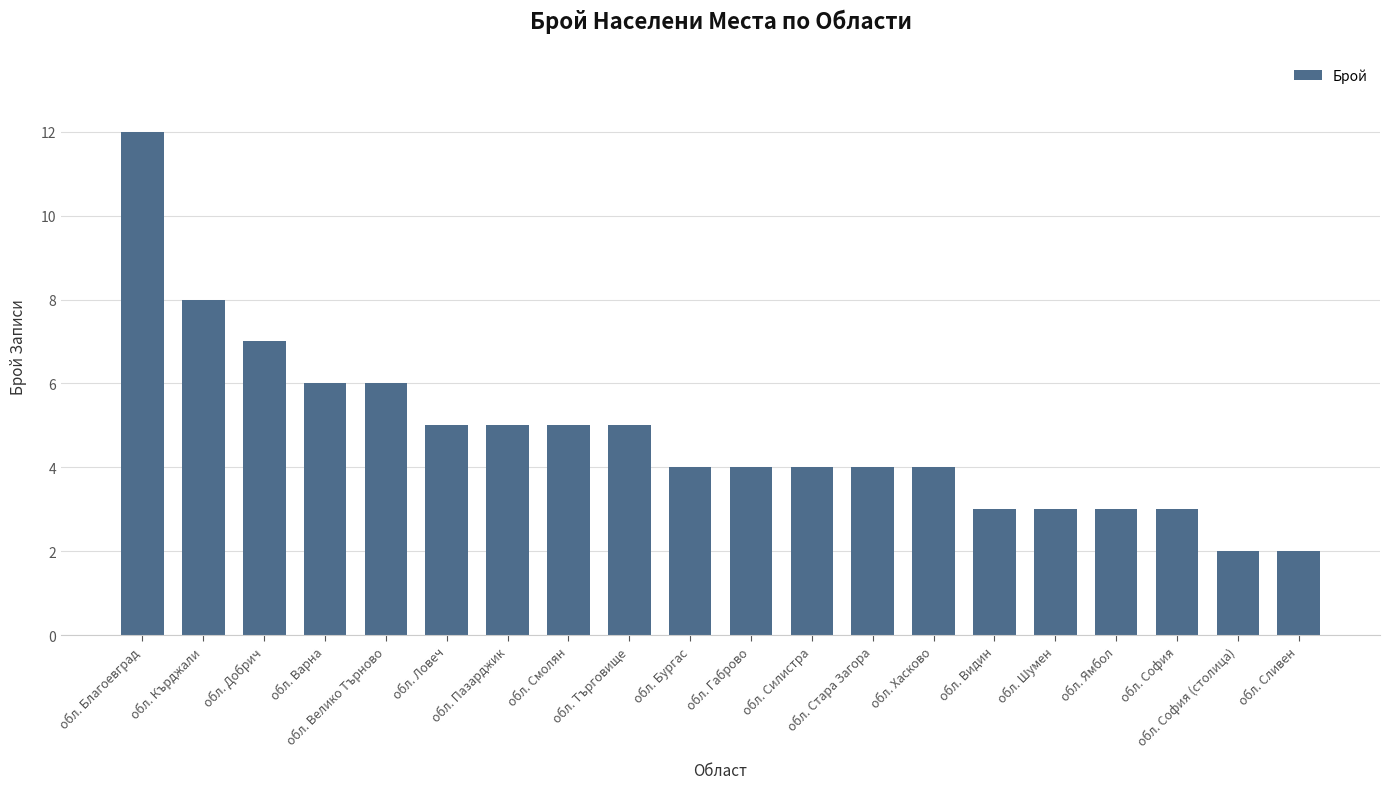

What is the label of the 1st bar from the left?

обл. Благоевград